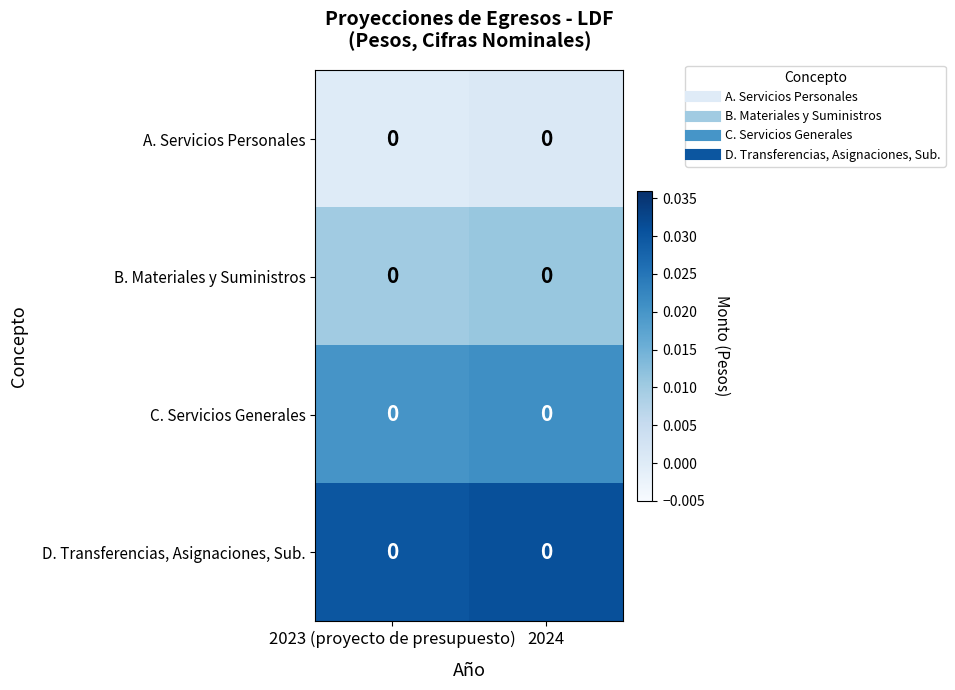

Which label corresponds to the largest value in the chart?

2024